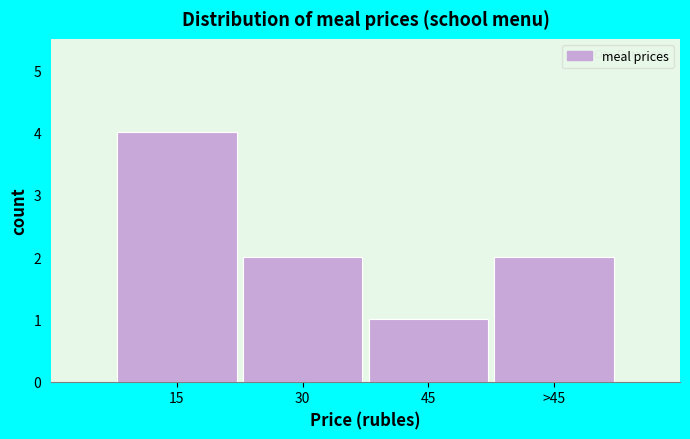

Reading right to left, extract all data points from this chart.

2	1	2	4